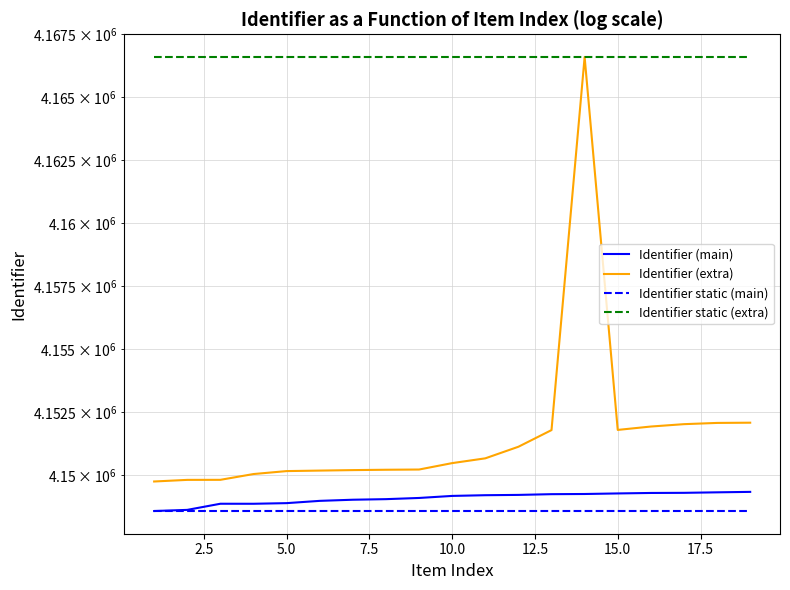

True or false: Identifier static (extra) and Identifier (extra) intersect in this chart.

False